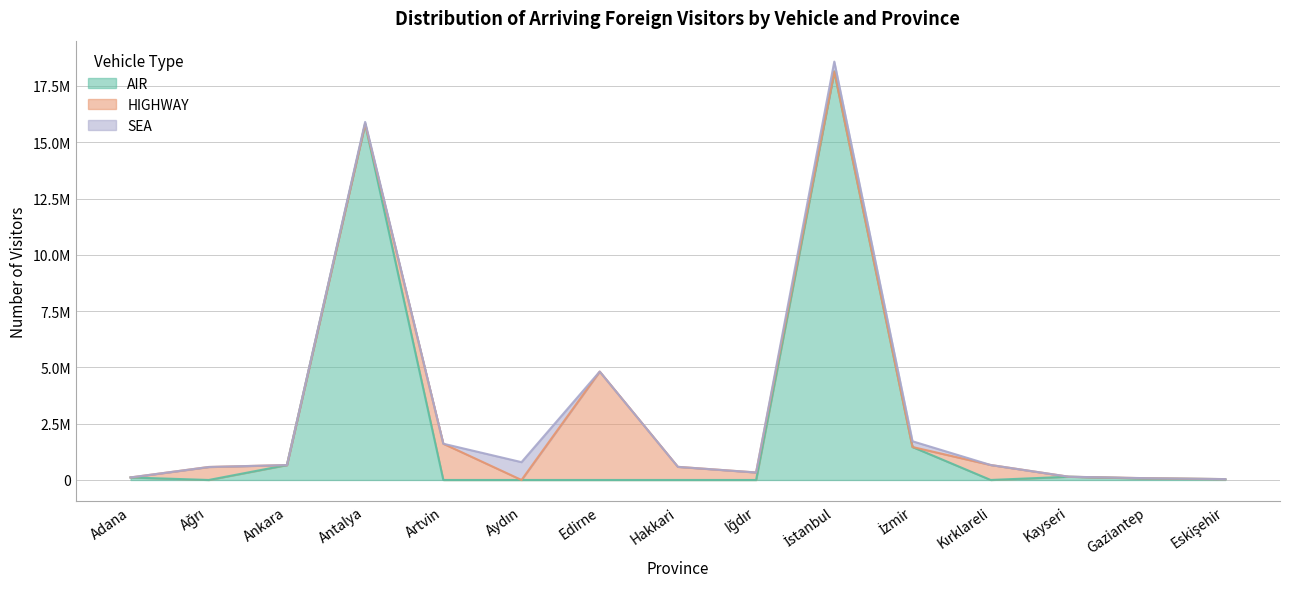

What are all the series names shown in the legend?

AIR, HIGHWAY, SEA